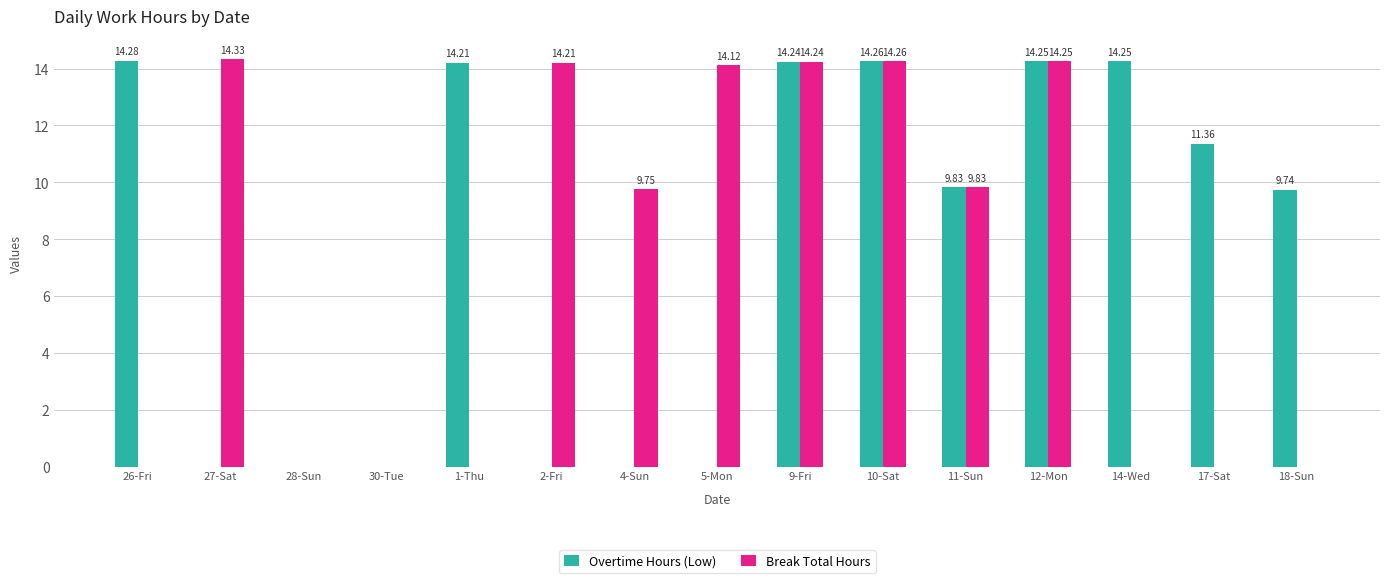

Between 10-Sat and 18-Sun, which series saw the biggest shift?

Break Total Hours